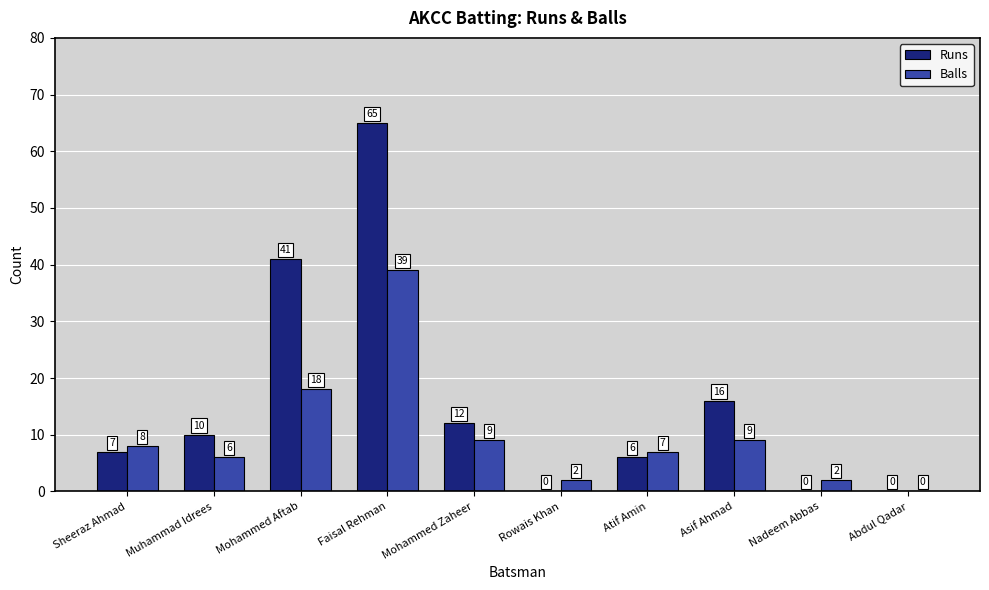

How many data points does each series have?

10